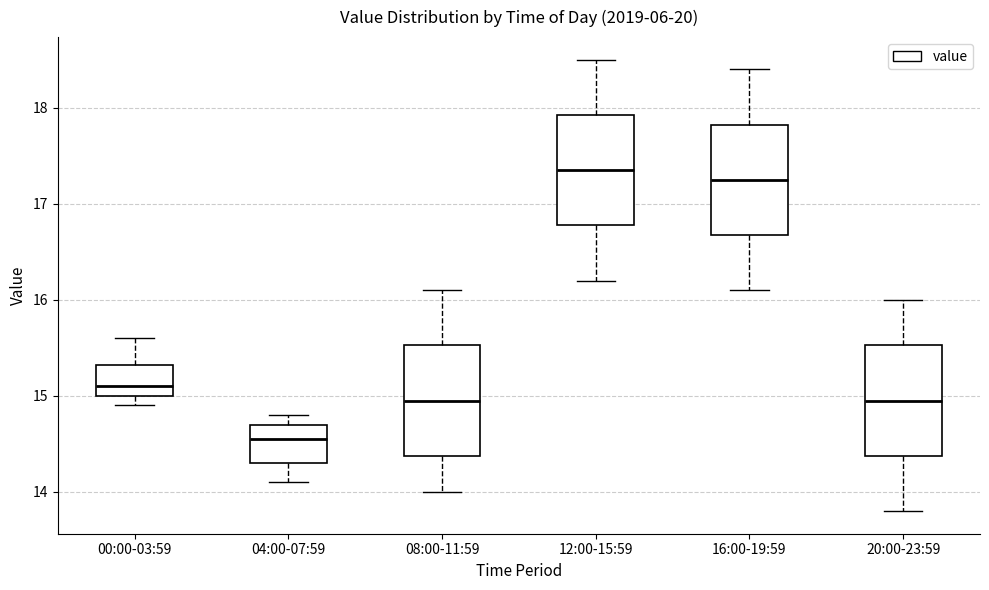

Reading left to right, read every box against the y-axis: the position of its median line, the range the box covers, and the ends of its whiskers. The values are not printed on the chart, so give them approximately, as read against the axis.

00:00-03:59: median 15.1, box 15.0 to 15.3, whiskers 14.9 to 15.6
04:00-07:59: median 14.6, box 14.3 to 14.7, whiskers 14.1 to 14.8
08:00-11:59: median 15.0, box 14.4 to 15.5, whiskers 14.0 to 16.1
12:00-15:59: median 17.4, box 16.8 to 17.9, whiskers 16.2 to 18.5
16:00-19:59: median 17.3, box 16.7 to 17.8, whiskers 16.1 to 18.4
20:00-23:59: median 15.0, box 14.4 to 15.5, whiskers 13.8 to 16.0